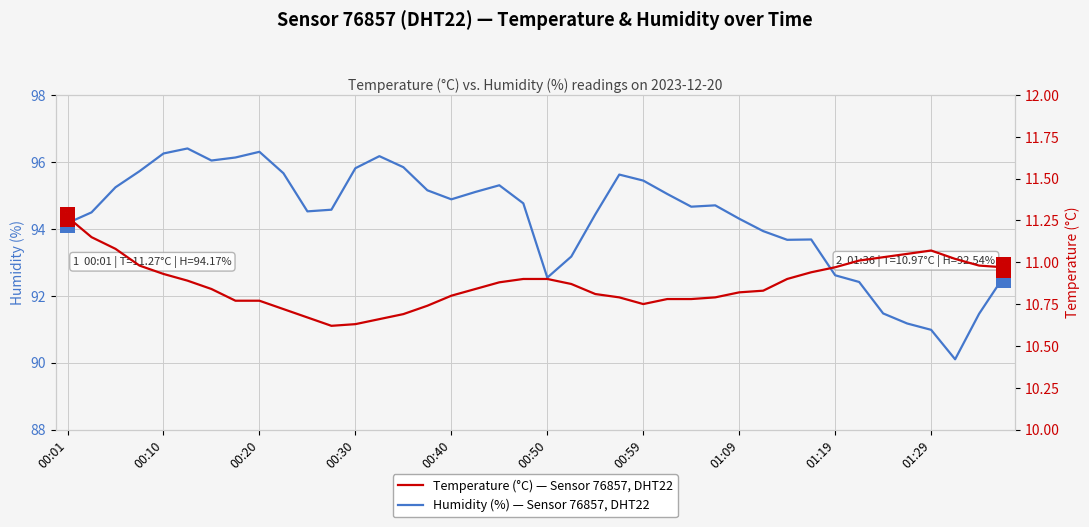

How many categories are shown in the chart?

40